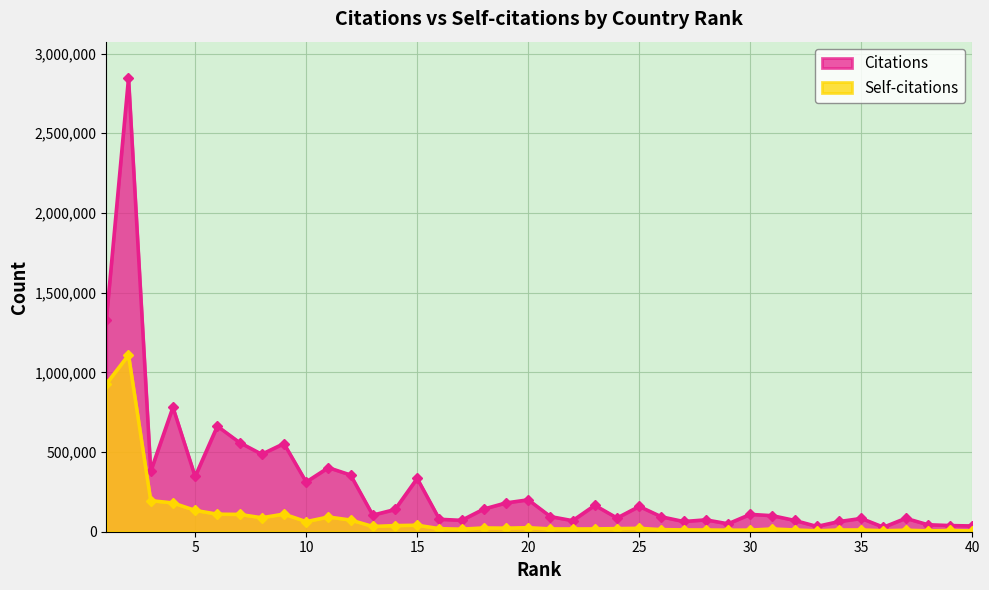

True or false: Self-citations and Citations intersect in this chart.

False